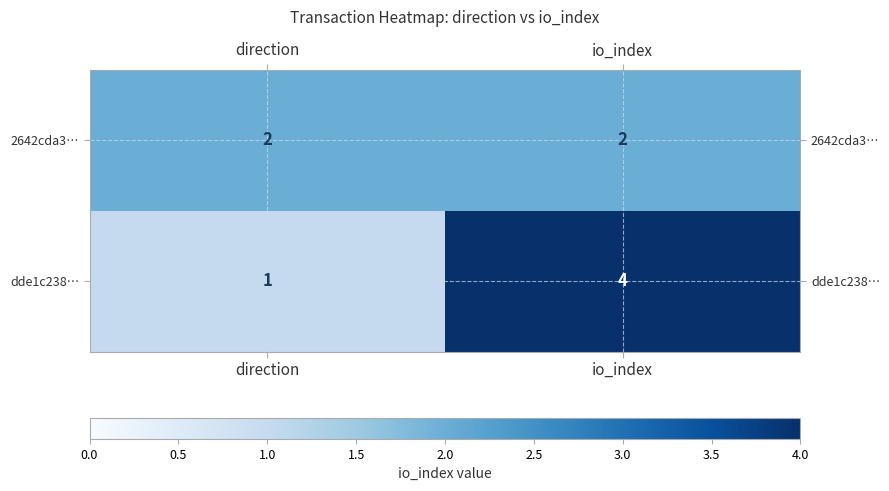

Which series has the widest spread of values?

dde1c238…